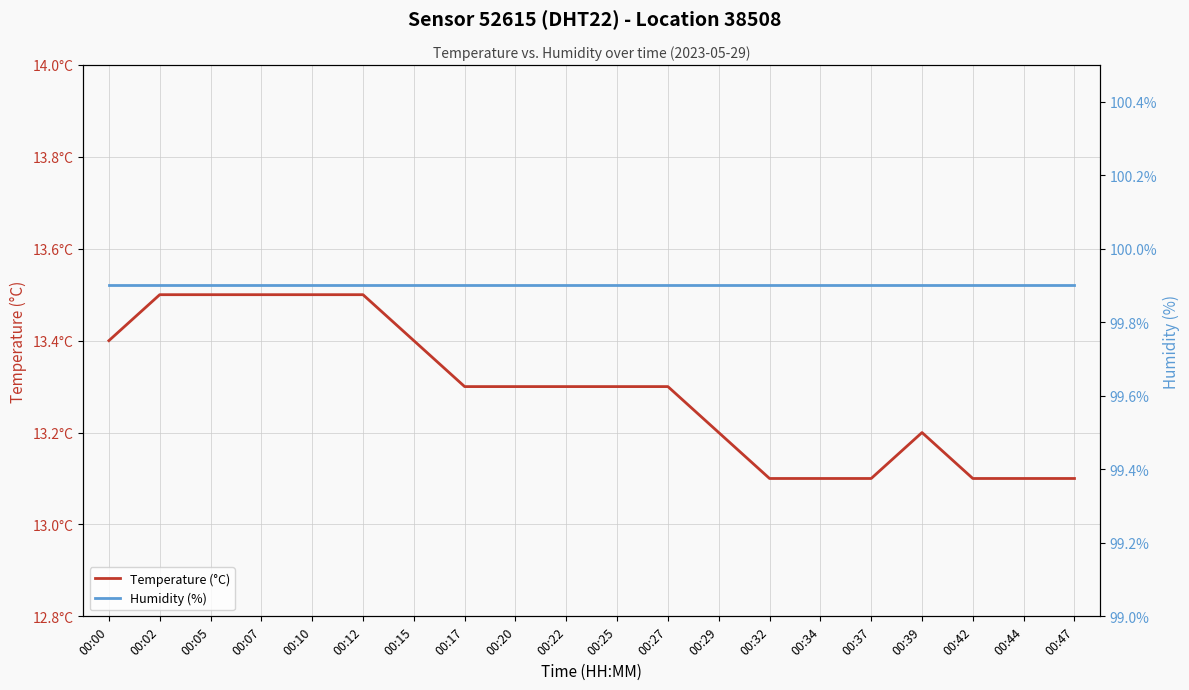

What are all the series names shown in the legend?

Temperature (°C), Humidity (%)